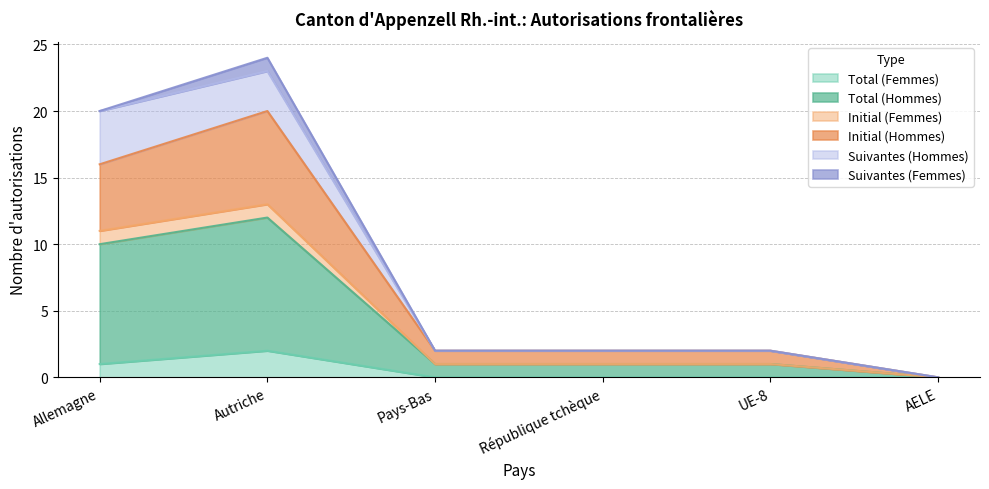

Which category has the highest value in the Total (Femmes) series?

Autriche